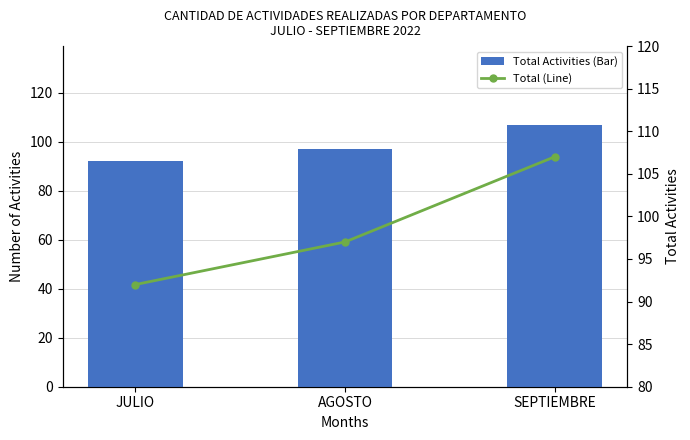

Which series has the largest range (max minus min)?

Total Activities (Bar)